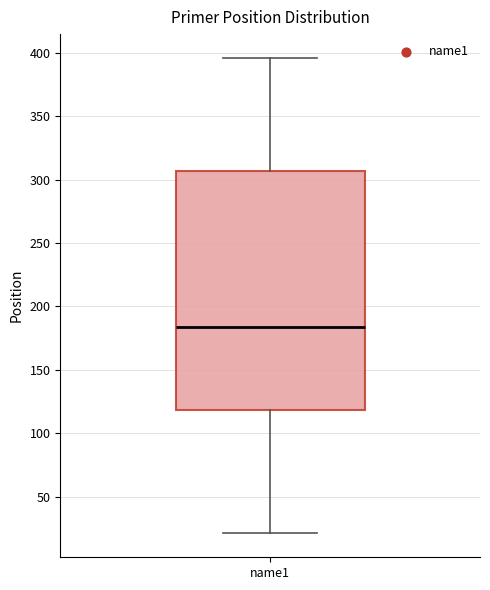

Read this box plot against the y-axis: the position of the median line, the range covered by the box, and the ends of both whiskers. The values are not printed on the chart, so give them approximately, as read against the axis.

median 185, box 120 to 305, whiskers 20 to 395